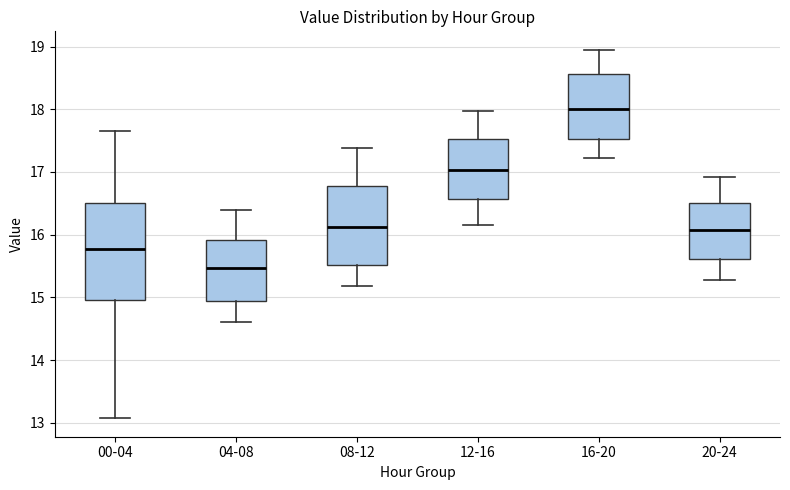

Where is the upper edge of the box for 20-24 on the y-axis? The values are not printed on the chart, so give them approximately, as read against the axis.

16.5